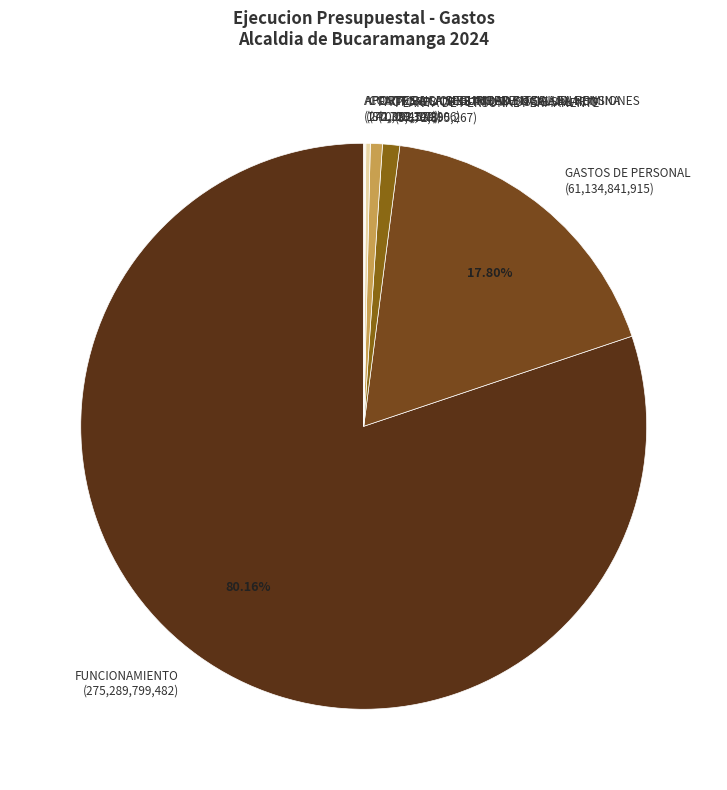

Is there any slice that represents more than half of the pie?

Yes